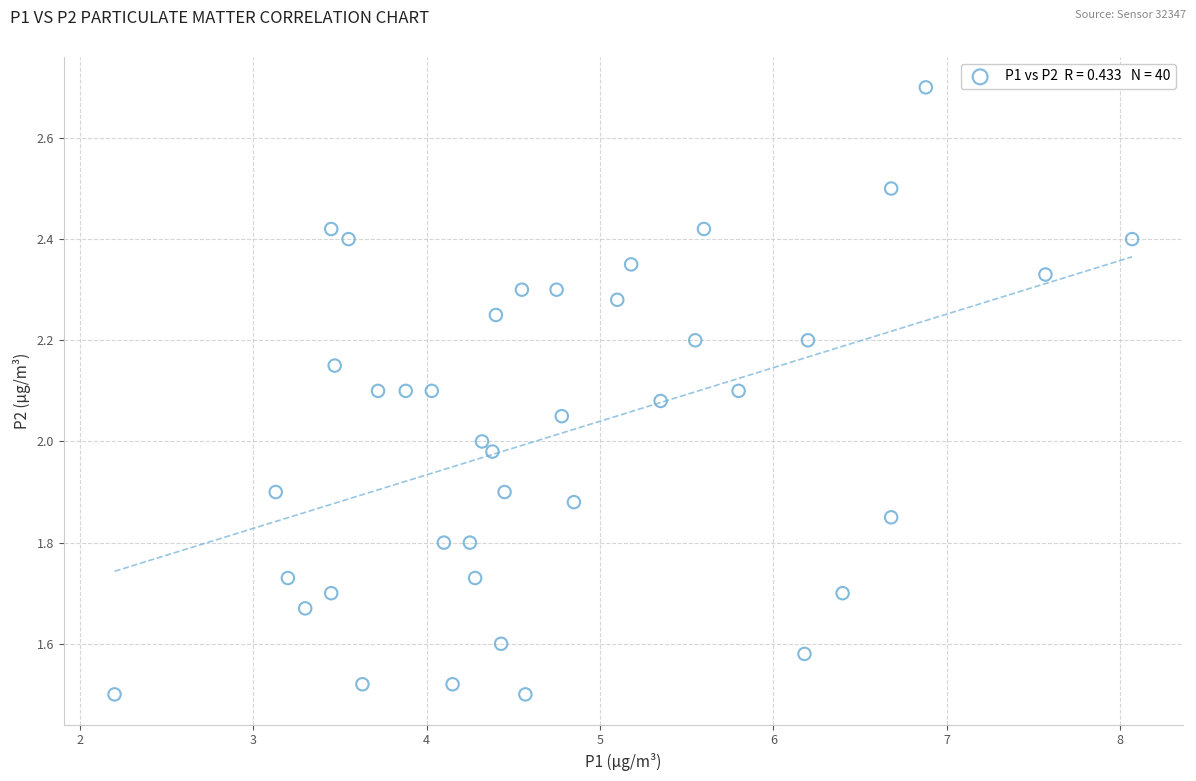

What is the range of Y values (max minus min)?

1.2